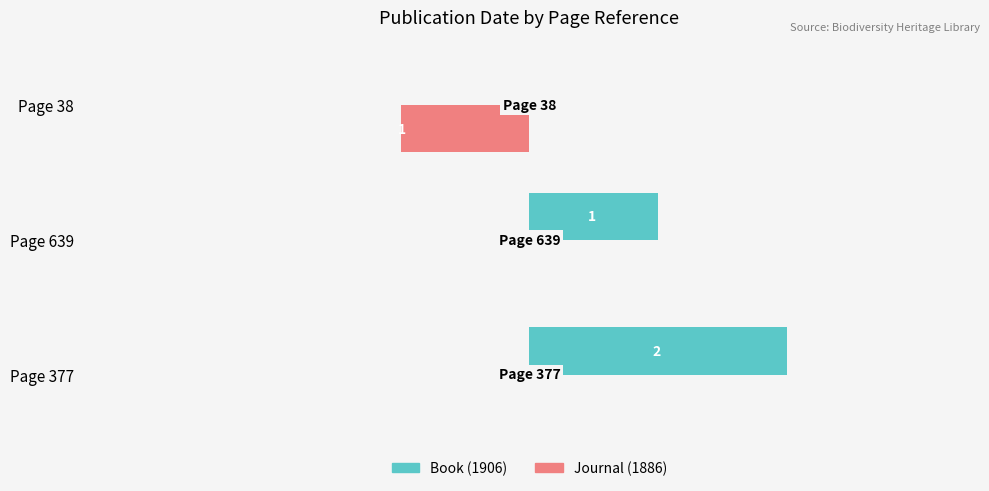

Which series has the largest total across all categories?

Journal (1886)